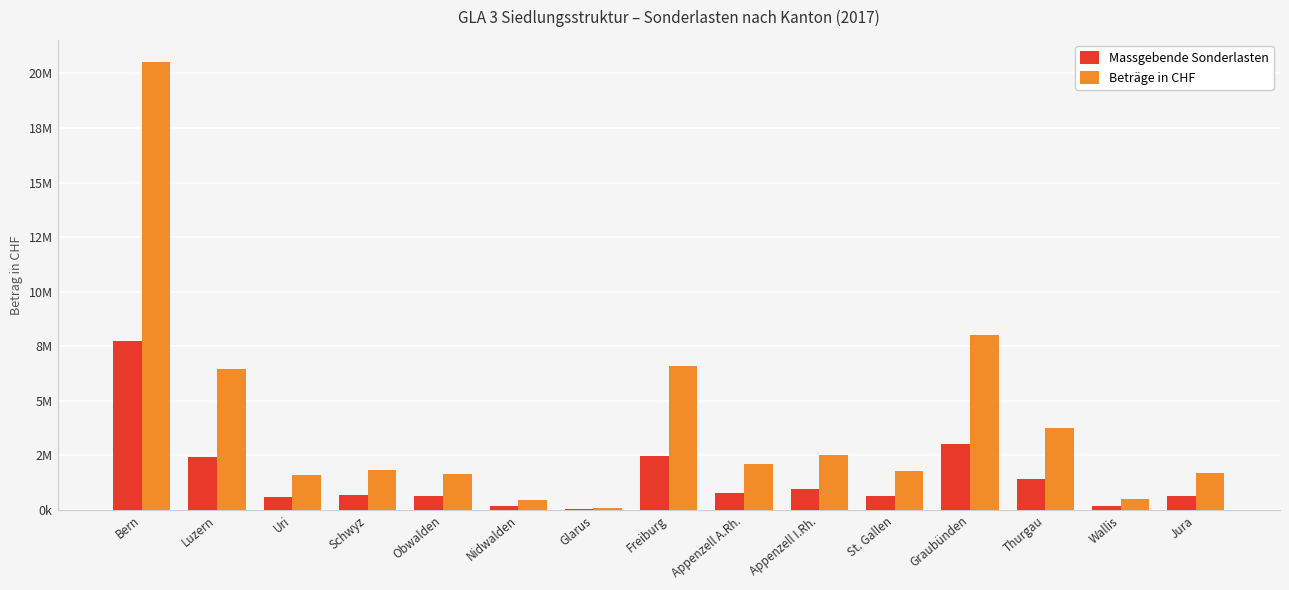

What are all the series names shown in the legend?

Massgebende Sonderlasten, Beträge in CHF